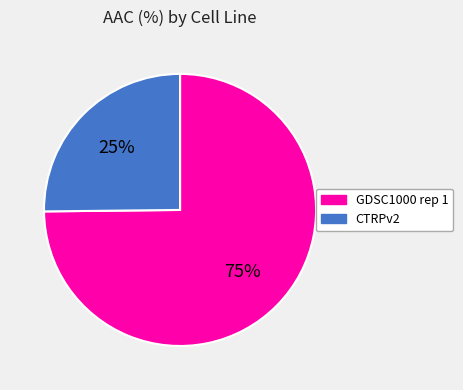

Which slice is the largest?

GDSC1000 rep 1